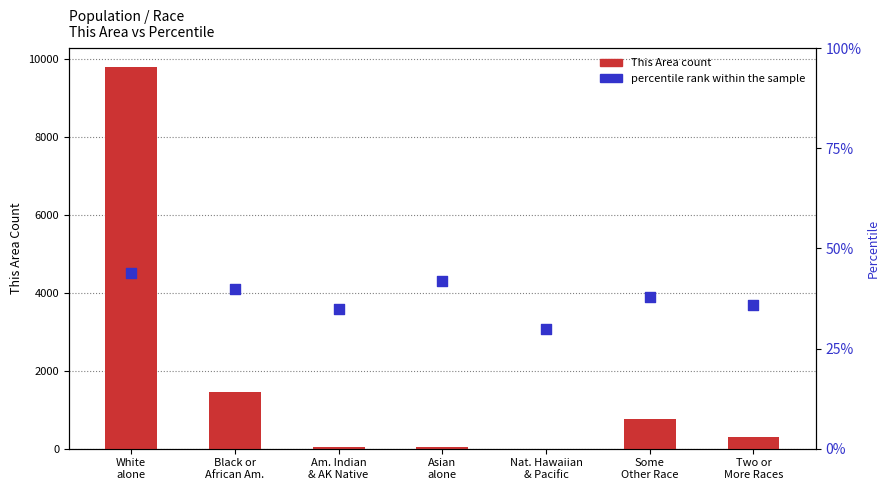

At how many categories does at least one series exceed 1639?

1